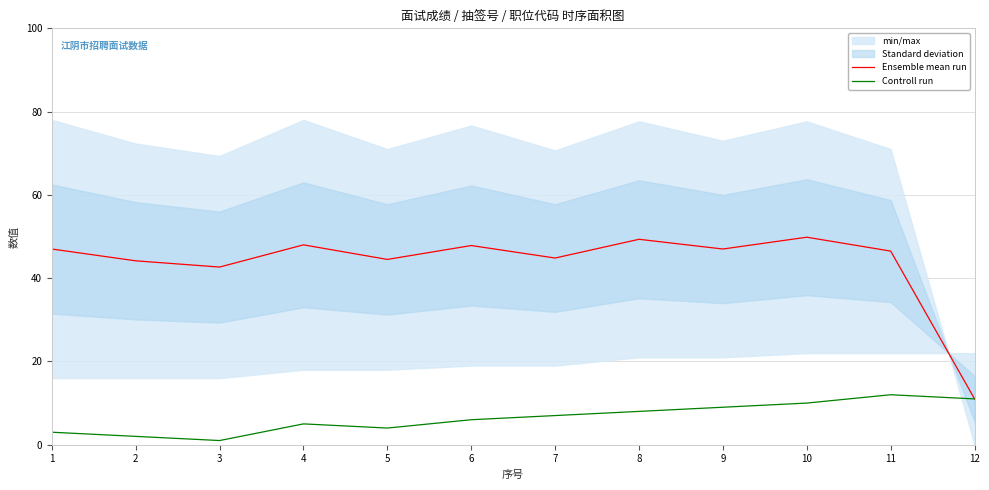

Reading left to right, transcribe all the data shown in this chart.

Ensemble mean run: 47.0	44.2	42.7	48.0	44.5	47.8	44.8	49.3	47.0	49.8	46.5	11.0
Controll run: 3.0	2.0	1.0	5.0	4.0	6.0	7.0	8.0	9.0	10.0	12.0	11.0